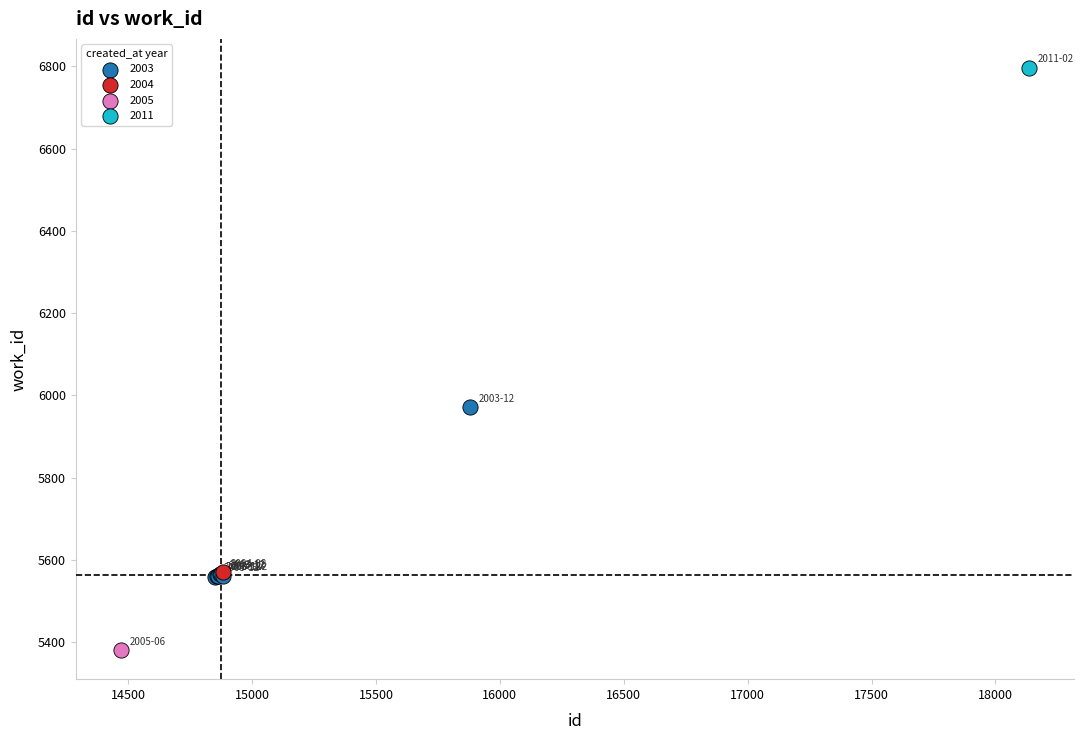

What are all the series names shown in the legend?

2003, 2004, 2005, 2011